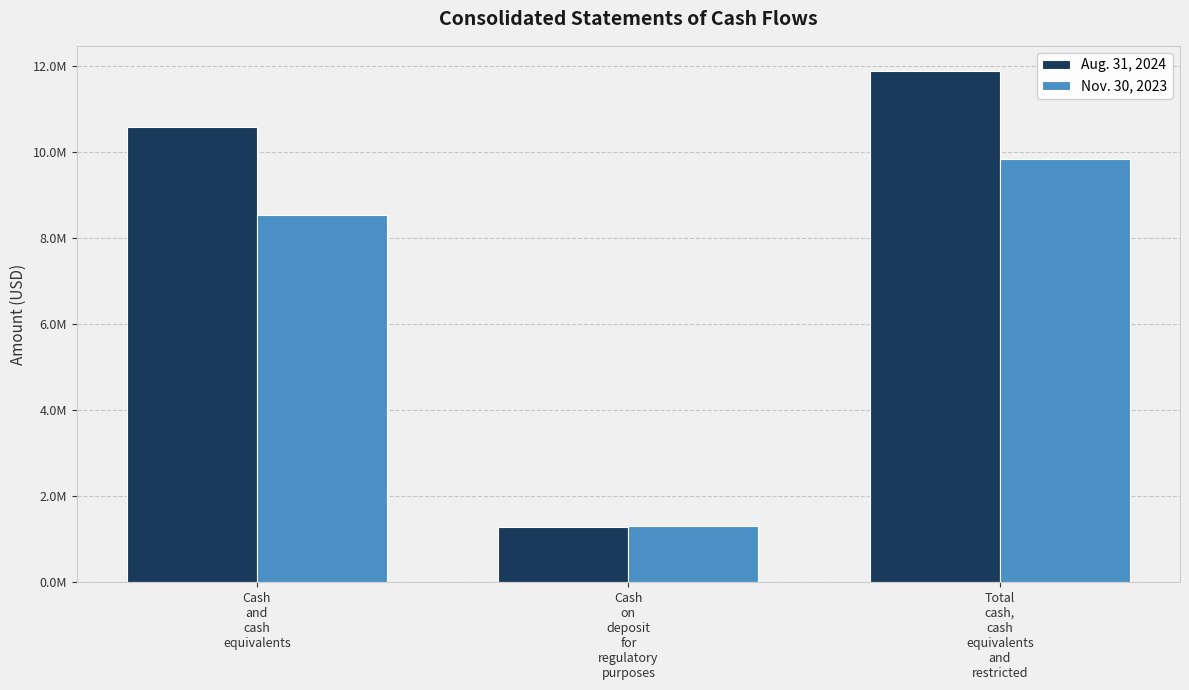

What are all the series names shown in the legend?

Aug. 31, 2024, Nov. 30, 2023